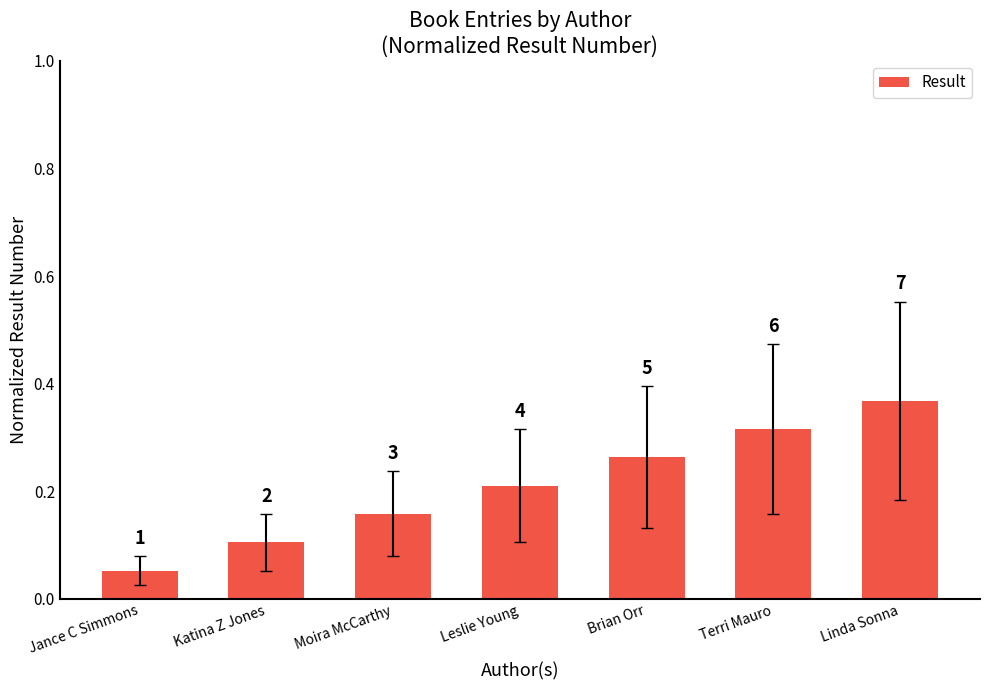

Does the chart contain any negative values?

No